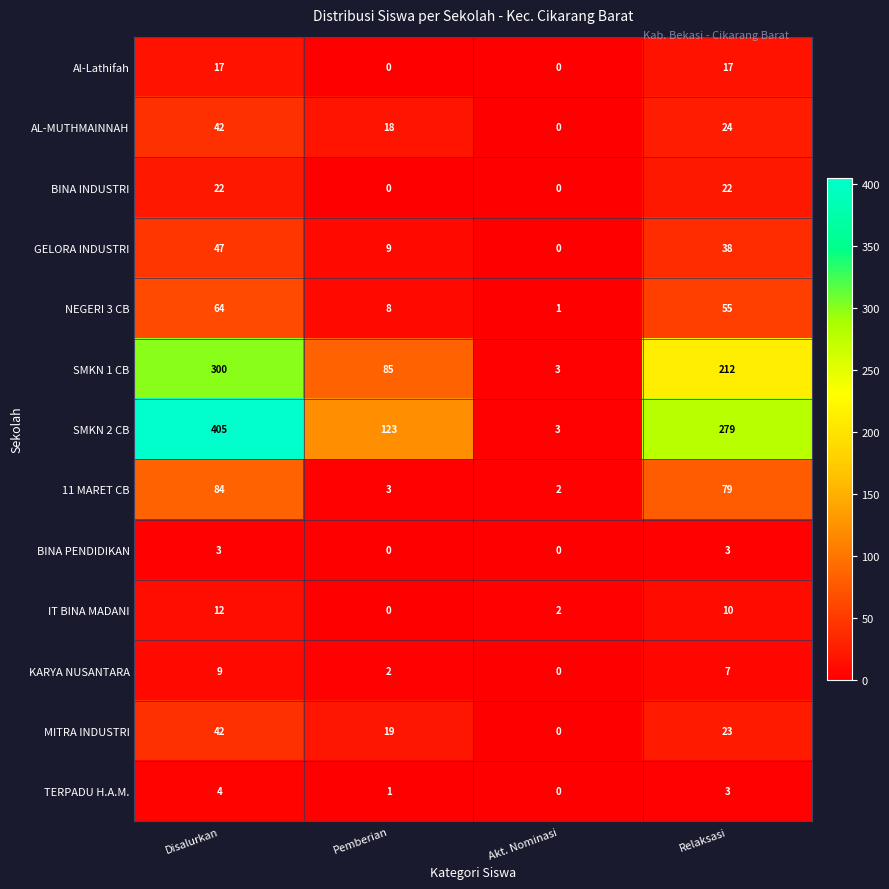

Is it true that SMKN 2 CB equals 279 at Relaksasi?

True